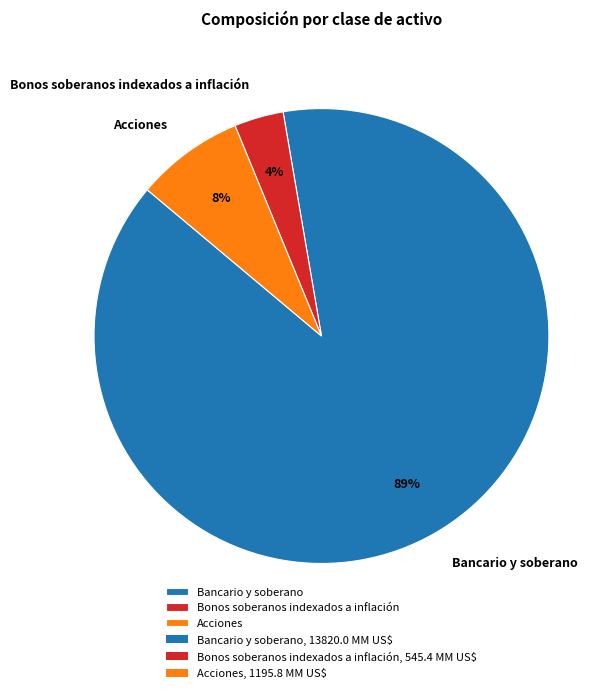

To the nearest percent, what percentage of the pie is Acciones?

8%